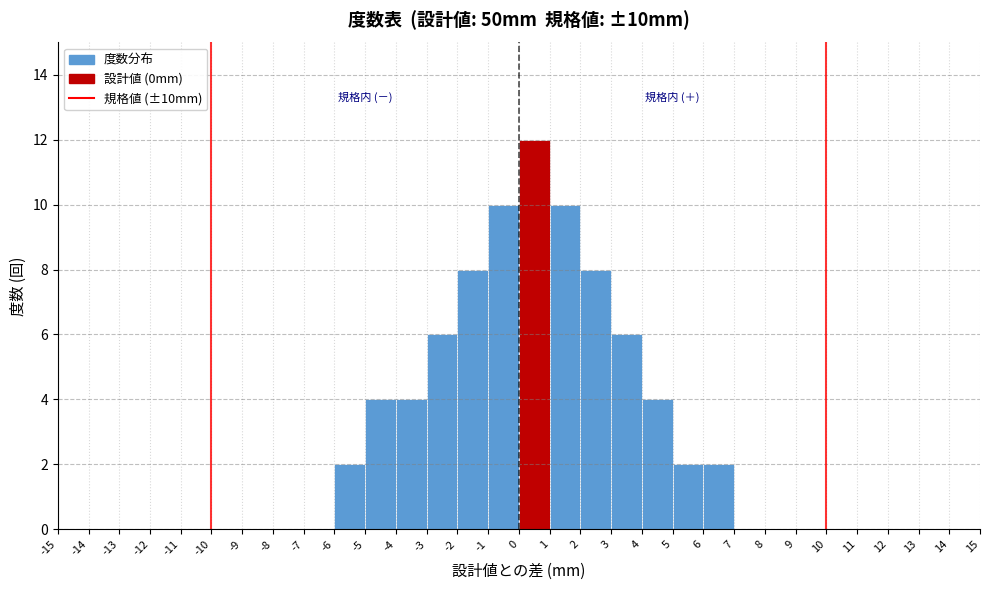

Reading left to right, list every bar in this chart as the range it spans on the x-axis followed by its height. The values are not printed on the chart, so give them approximately, as read against the axis.

-15 to -14: 0
-14 to -13: 0
-13 to -12: 0
-12 to -11: 0
-11 to -10: 0
-10 to -9: 0
-9 to -8: 0
-8 to -7: 0
-7 to -6: 0
-6 to -5: 2
-5 to -4: 4
-4 to -3: 4
-3 to -2: 6
-2 to -1: 8
-1 to 0: 10
0 to 1: 12
1 to 2: 10
2 to 3: 8
3 to 4: 6
4 to 5: 4
5 to 6: 2
6 to 7: 2
7 to 8: 0
8 to 9: 0
9 to 10: 0
10 to 11: 0
11 to 12: 0
12 to 13: 0
13 to 14: 0
14 to 15: 0